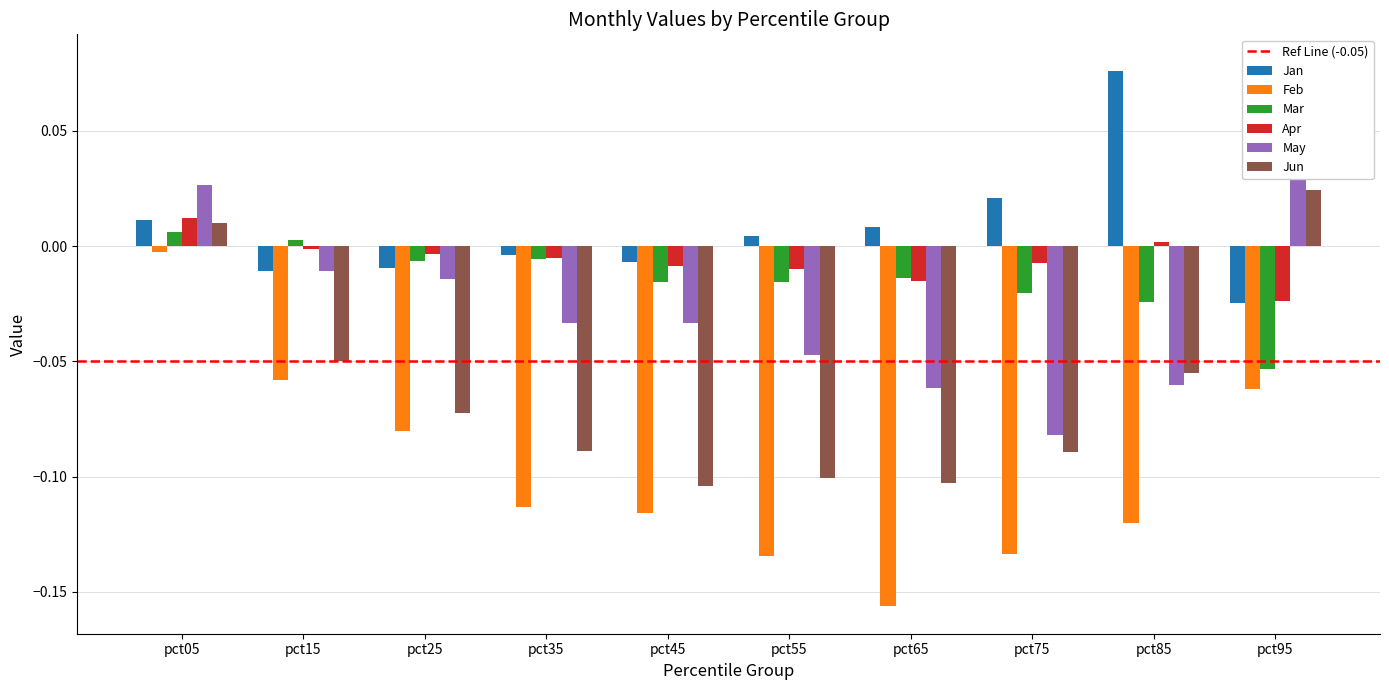

Reading right to left, extract all data points from this chart.

Jan: pct95=-0.0	pct85=0.1	pct75=0.0	pct65=0.0	pct55=0.0	pct45=-0.0	pct35=-0.0	pct25=-0.0	pct15=-0.0	pct05=0.0
Feb: pct95=-0.1	pct85=-0.1	pct75=-0.1	pct65=-0.2	pct55=-0.1	pct45=-0.1	pct35=-0.1	pct25=-0.1	pct15=-0.1	pct05=-0.0
Mar: pct95=-0.1	pct85=-0.0	pct75=-0.0	pct65=-0.0	pct55=-0.0	pct45=-0.0	pct35=-0.0	pct25=-0.0	pct15=0.0	pct05=0.0
Apr: pct95=-0.0	pct85=0.0	pct75=-0.0	pct65=-0.0	pct55=-0.0	pct45=-0.0	pct35=-0.0	pct25=-0.0	pct15=-0.0	pct05=0.0
May: pct95=0.1	pct85=-0.1	pct75=-0.1	pct65=-0.1	pct55=-0.0	pct45=-0.0	pct35=-0.0	pct25=-0.0	pct15=-0.0	pct05=0.0
Jun: pct95=0.0	pct85=-0.1	pct75=-0.1	pct65=-0.1	pct55=-0.1	pct45=-0.1	pct35=-0.1	pct25=-0.1	pct15=-0.0	pct05=0.0